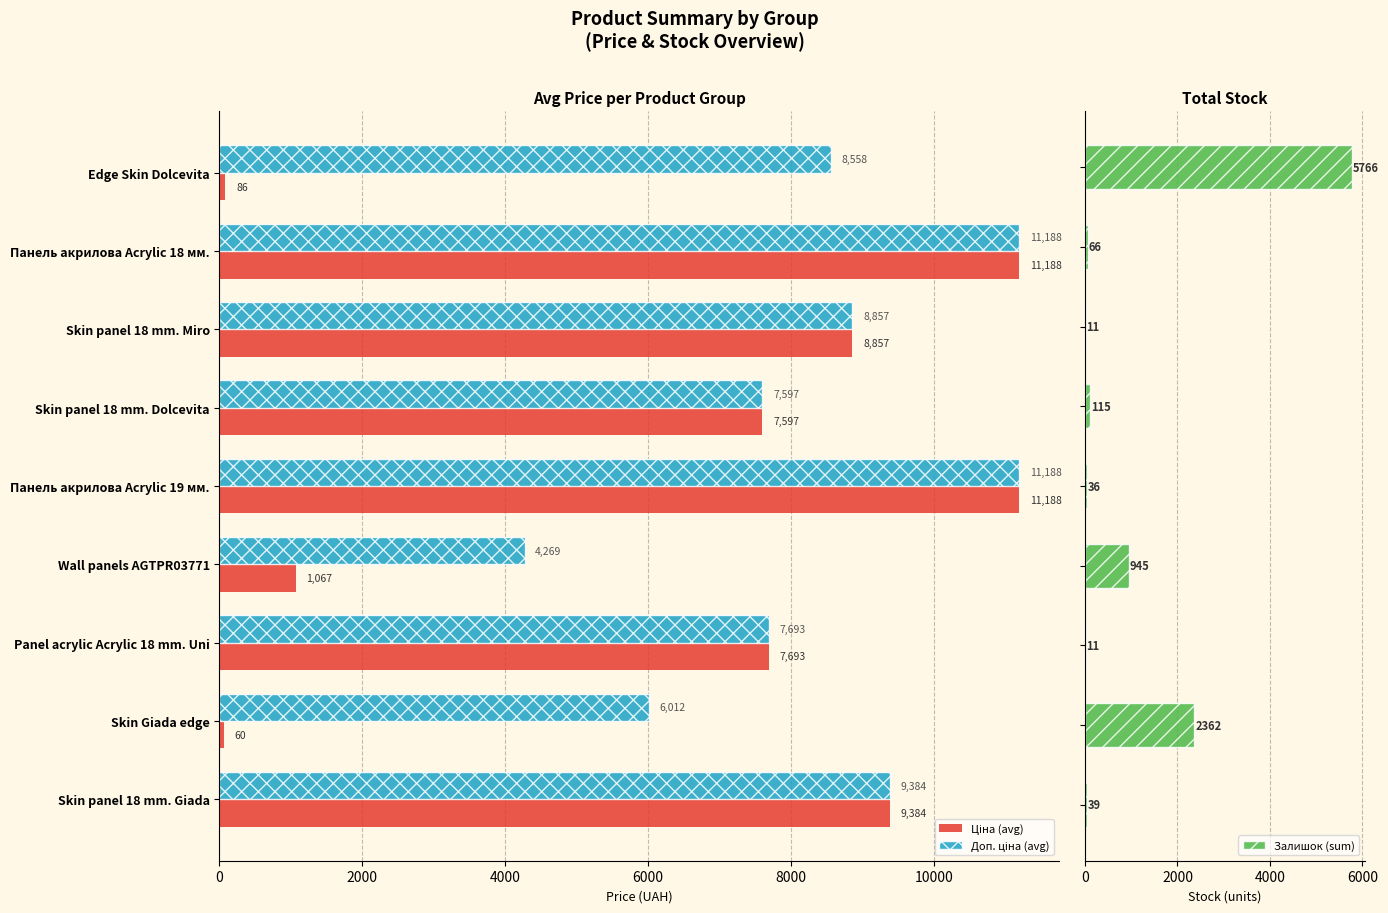

The Доп. ціна (avg) series shows 7641.8 at Панель акрилова Acrylic 18 мм.. True or false?

False